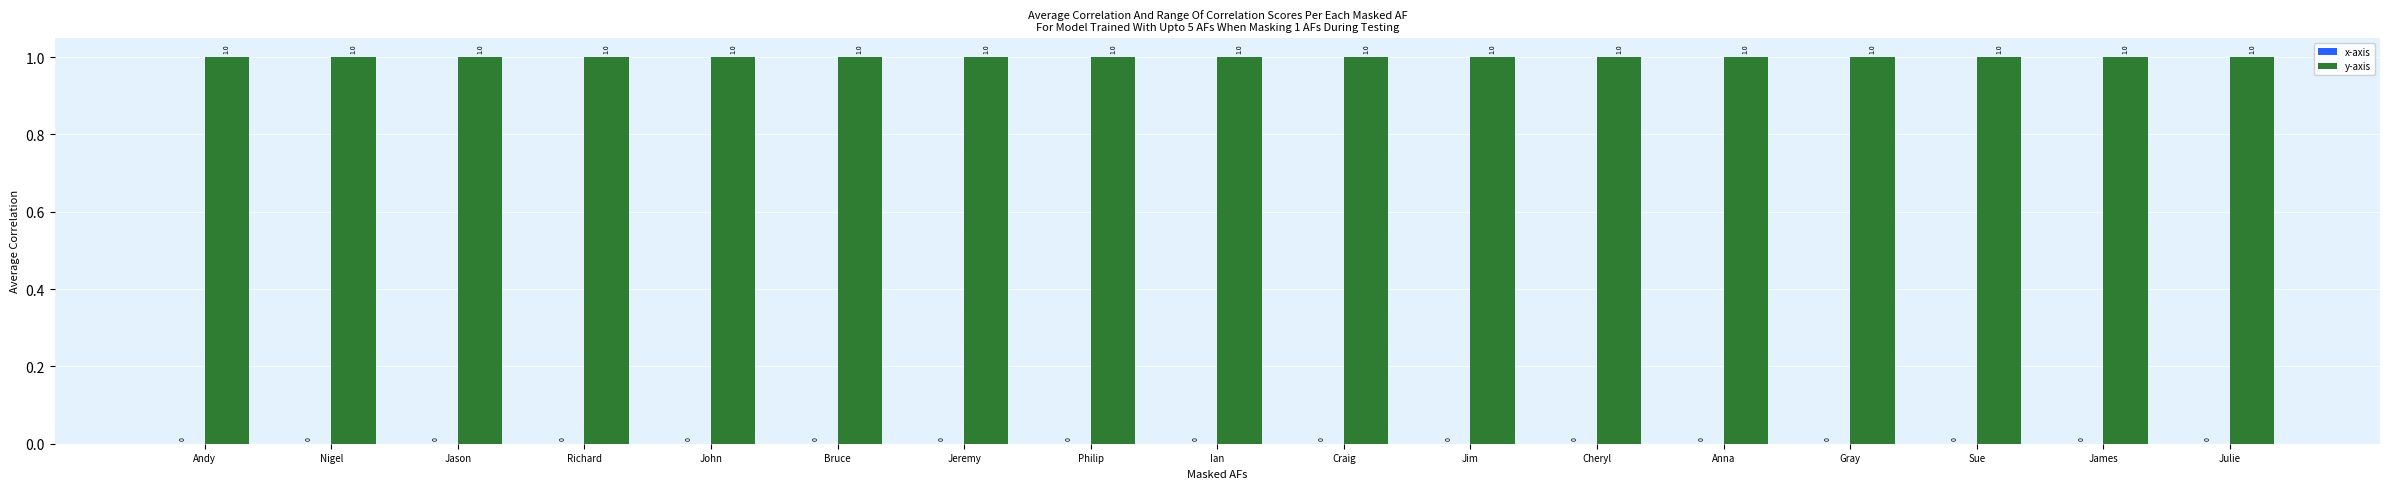

Rank the series at Anna from highest to lowest value.

y-axis, x-axis